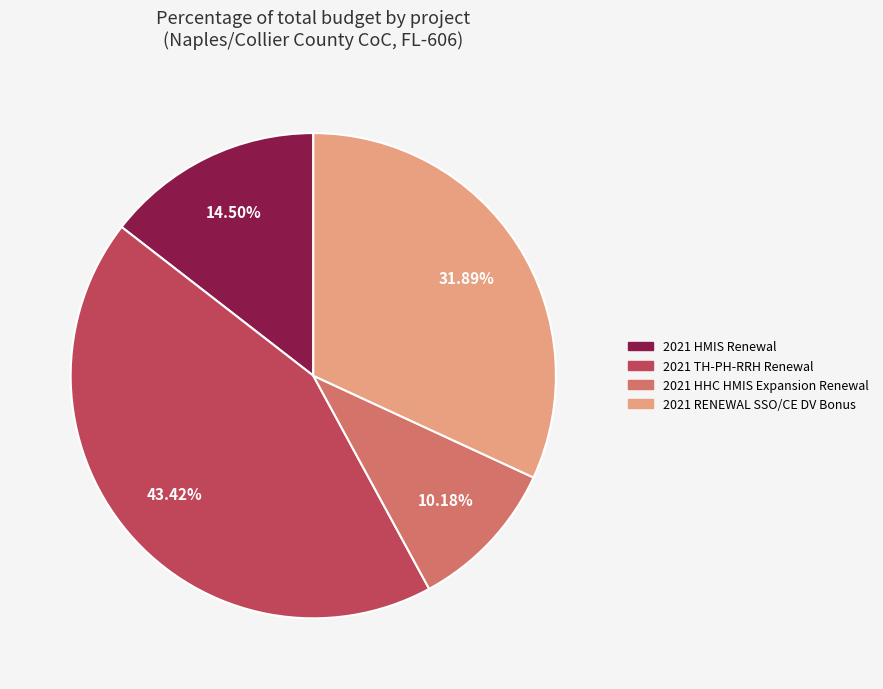

What percentage is the 2021 TH-PH-RRH Renewal slice, to the nearest percent?

43%